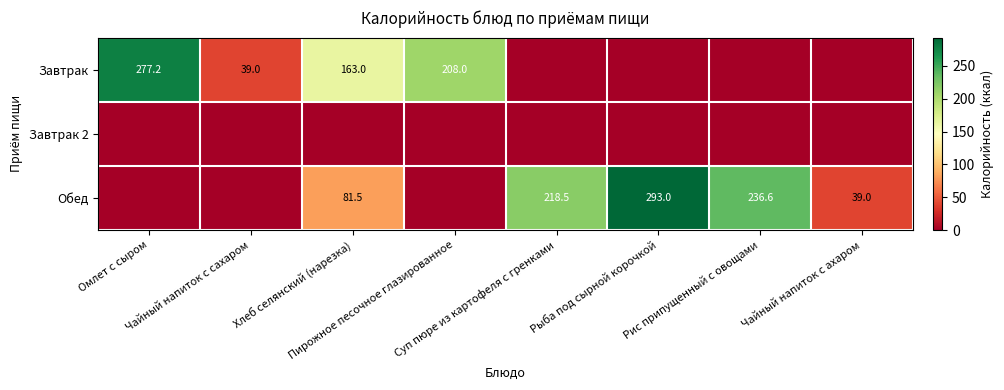

At how many categories does at least one series exceed 206?

5